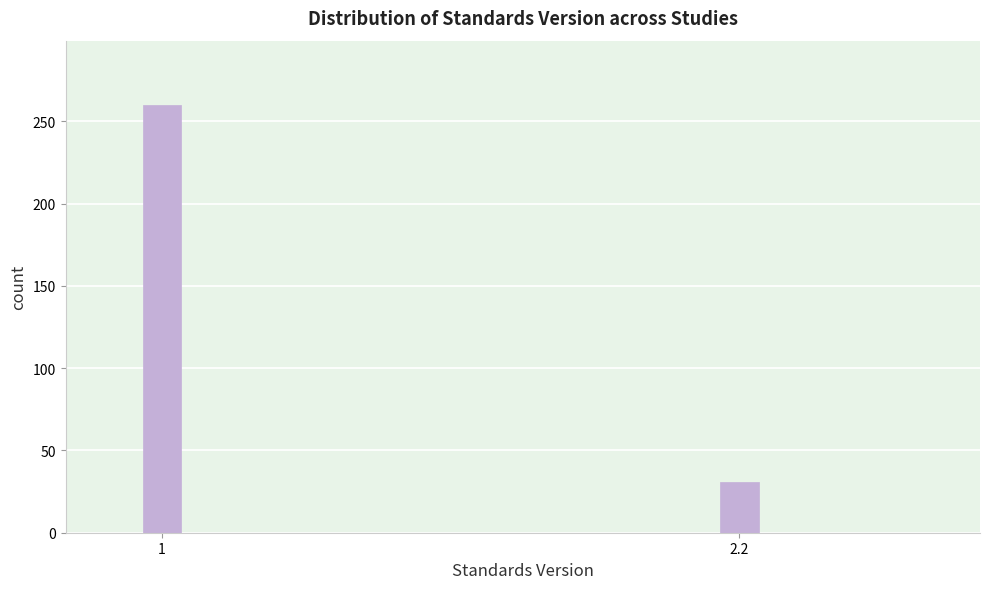

Reading right to left, list all the values displayed in this chart.

2.2=31	1=260